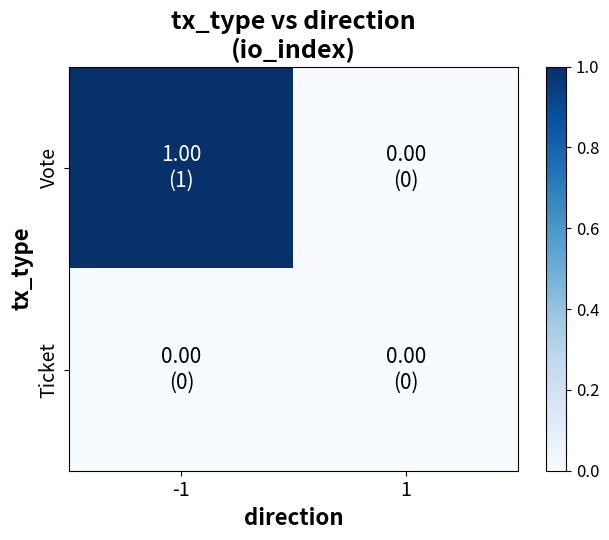

Reading left to right, transcribe all the data shown in this chart.

Vote: -1=1	1=0
Ticket: -1=0	1=0